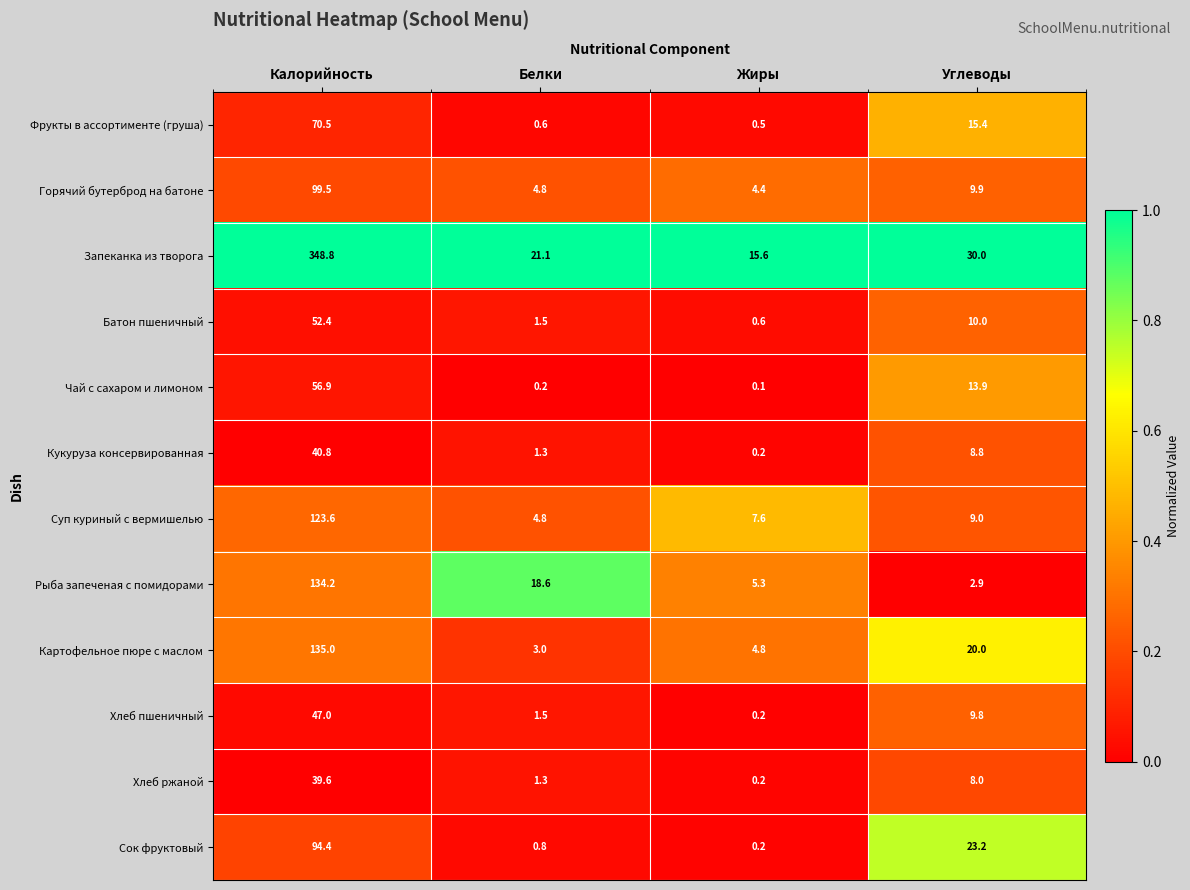

The value of Горячий бутерброд на батоне at Жиры is 2.0. True or false?

False